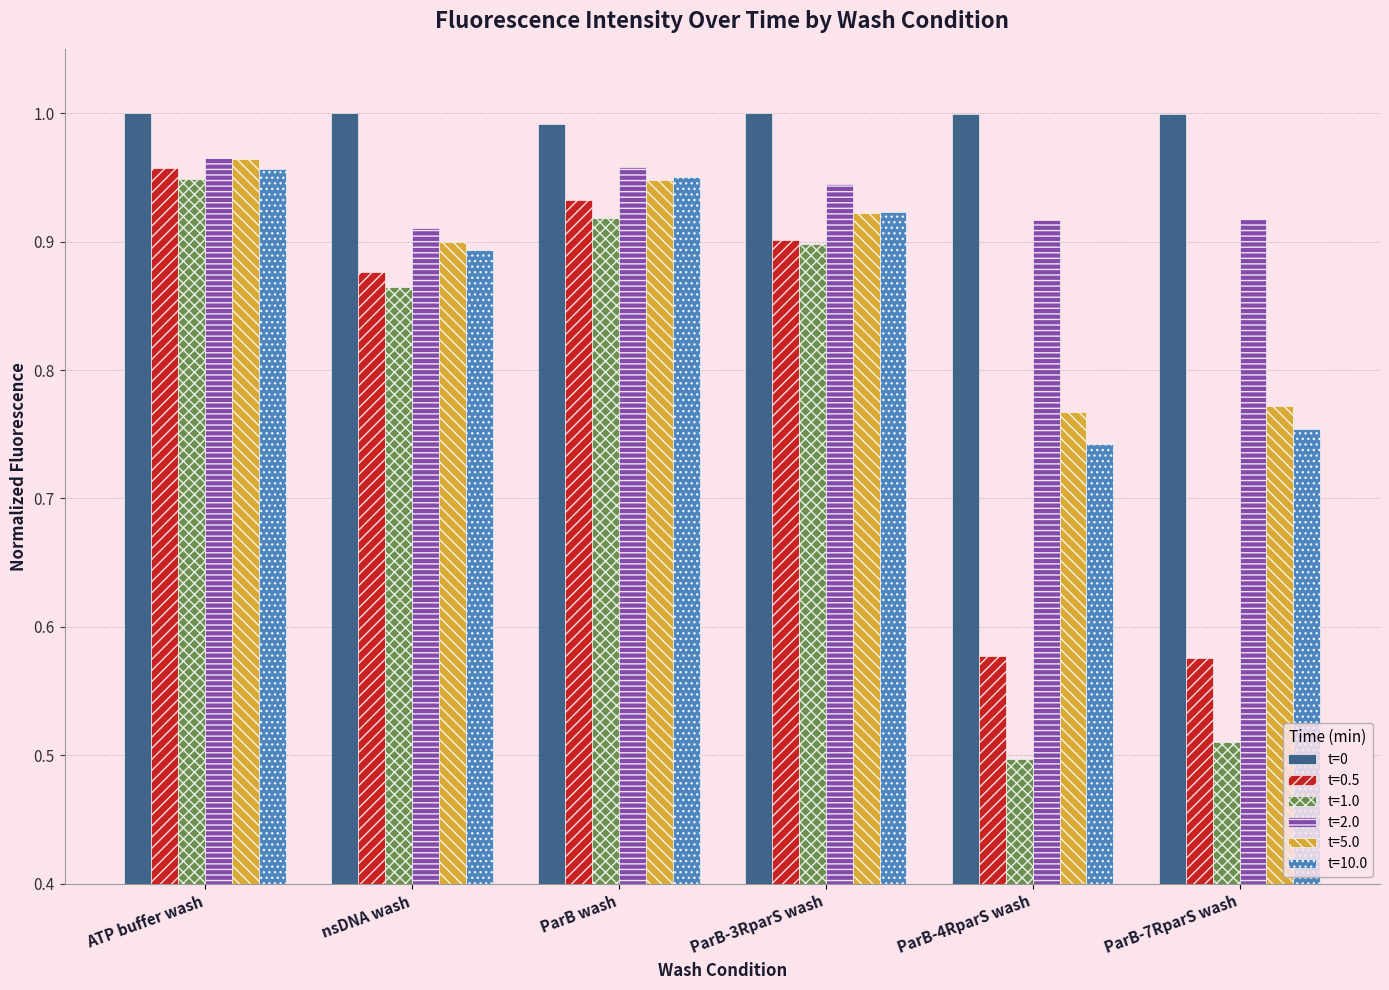

The t=0 series shows 1.0 at ATP buffer wash. True or false?

True